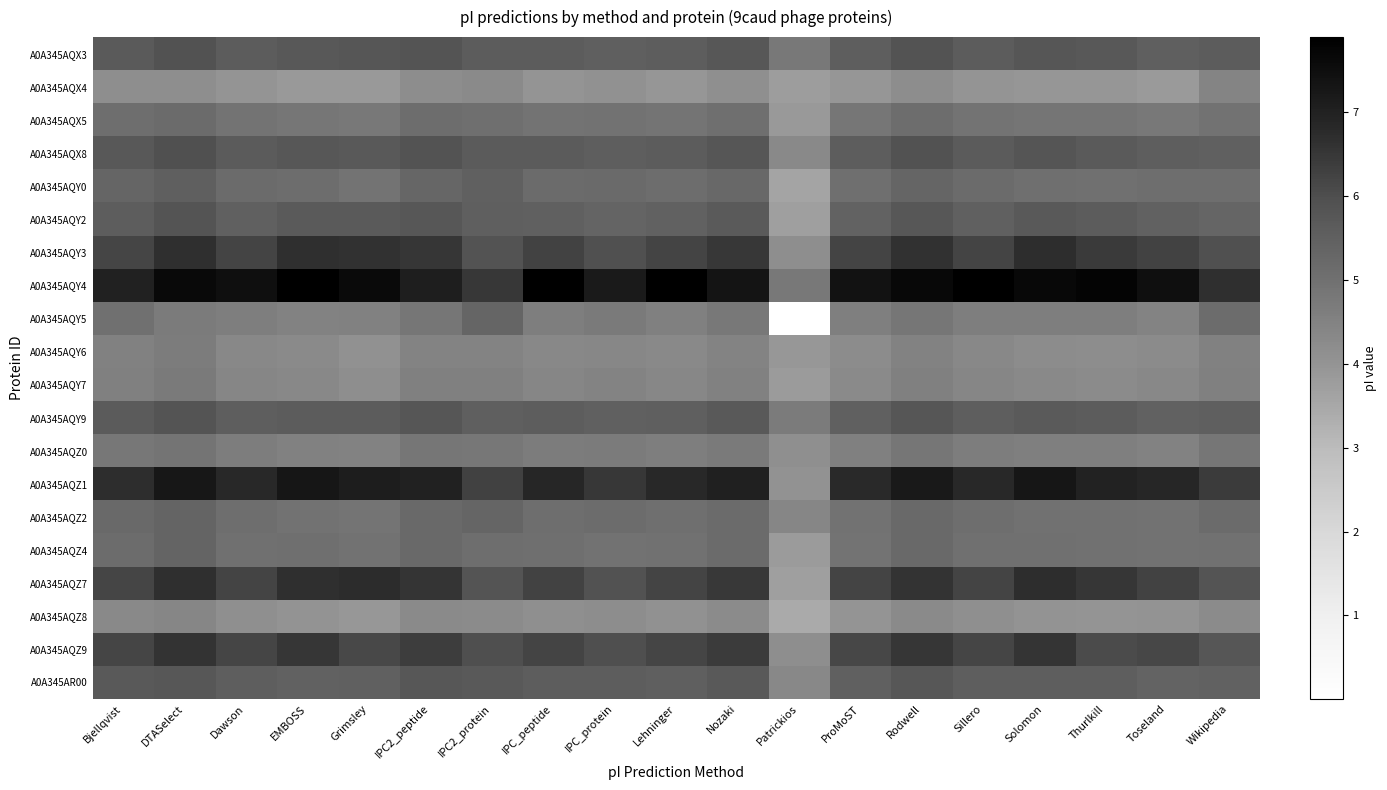

What is the spread (max minus min) of values at Dawson?

3.5